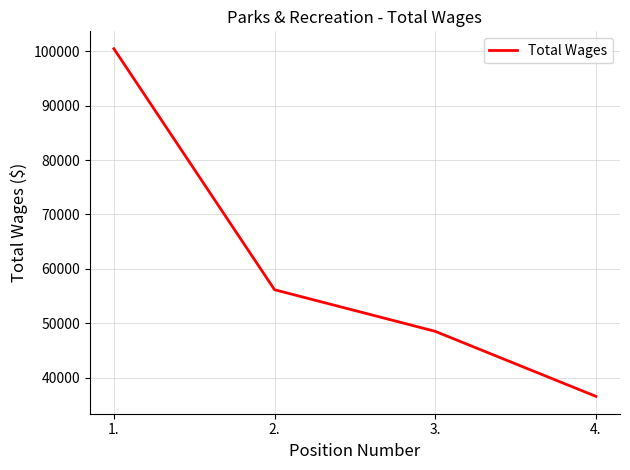

Reading left to right, list all the values displayed in this chart.

1.=100467	2.=56171	3.=48523	4.=36577